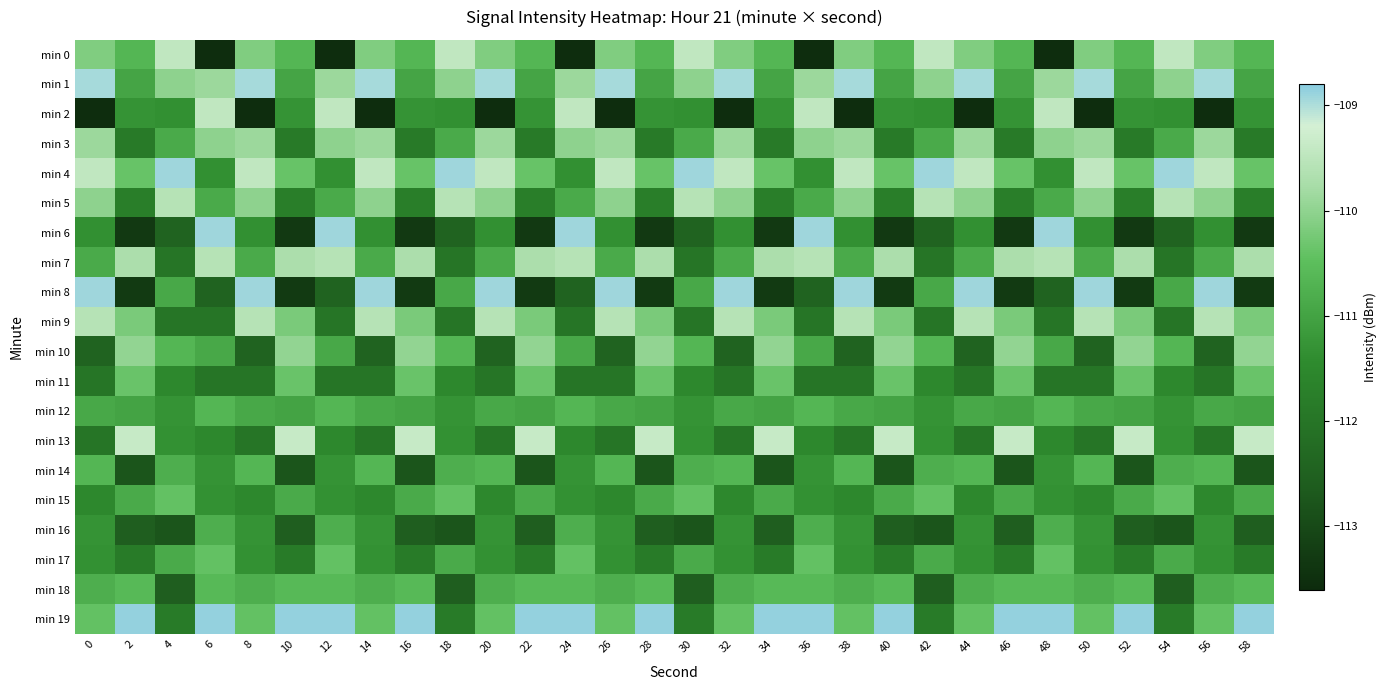

Which series has the largest total across all categories?

min 19